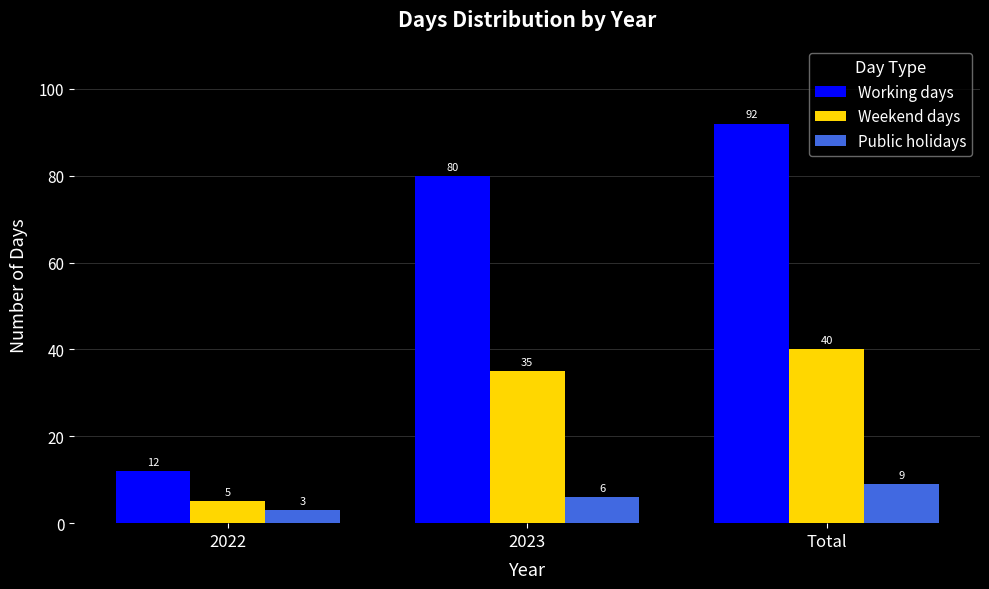

The value of Weekend days at Total is 40. True or false?

True